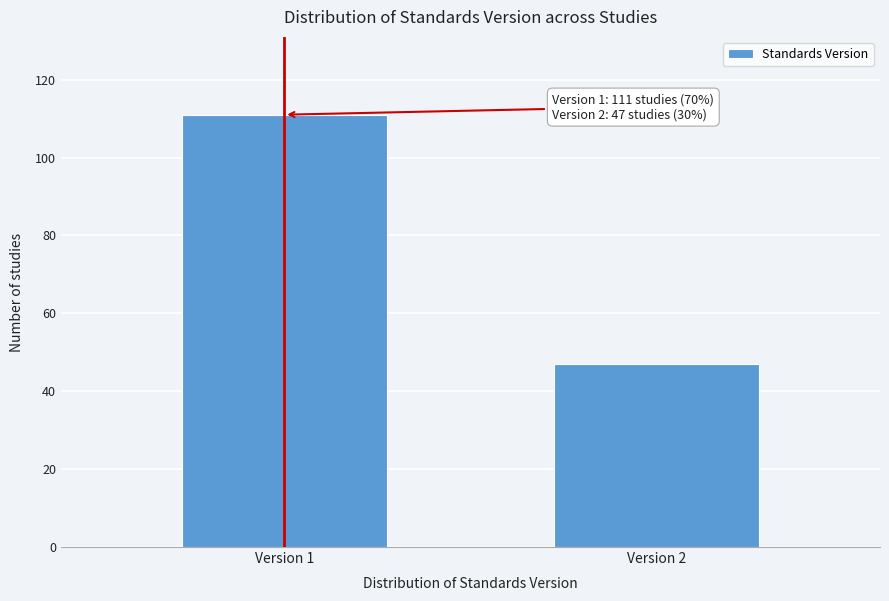

Reading right to left, extract all data points from this chart.

Version 2=47	Version 1=111